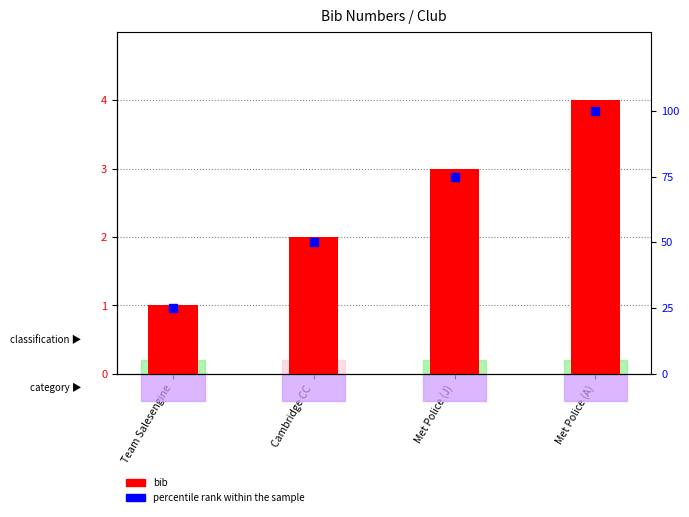

At how many categories does at least one series exceed 70?

2